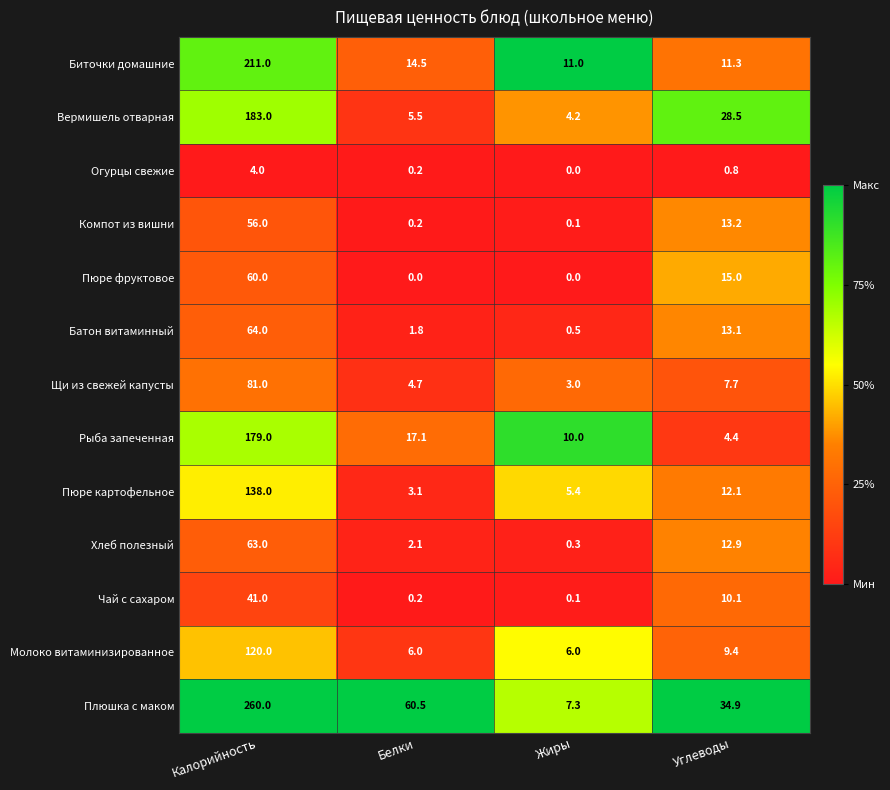

Rank the categories by Биточки домашние value from lowest to highest.

Жиры, Углеводы, Белки, Калорийность